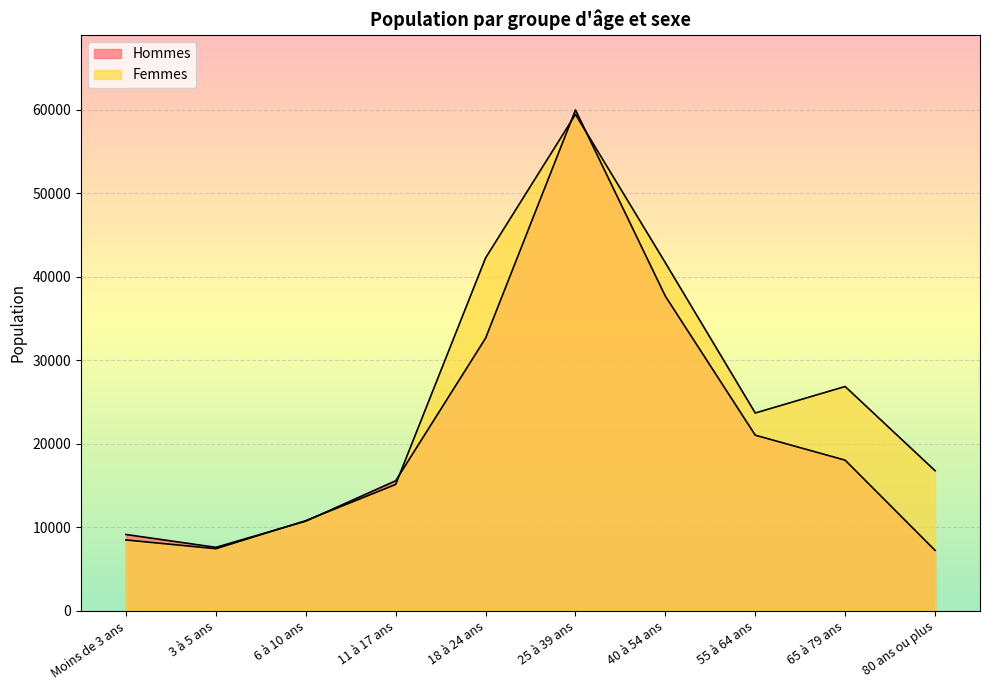

What position from the right is 18 à 24 ans?

6